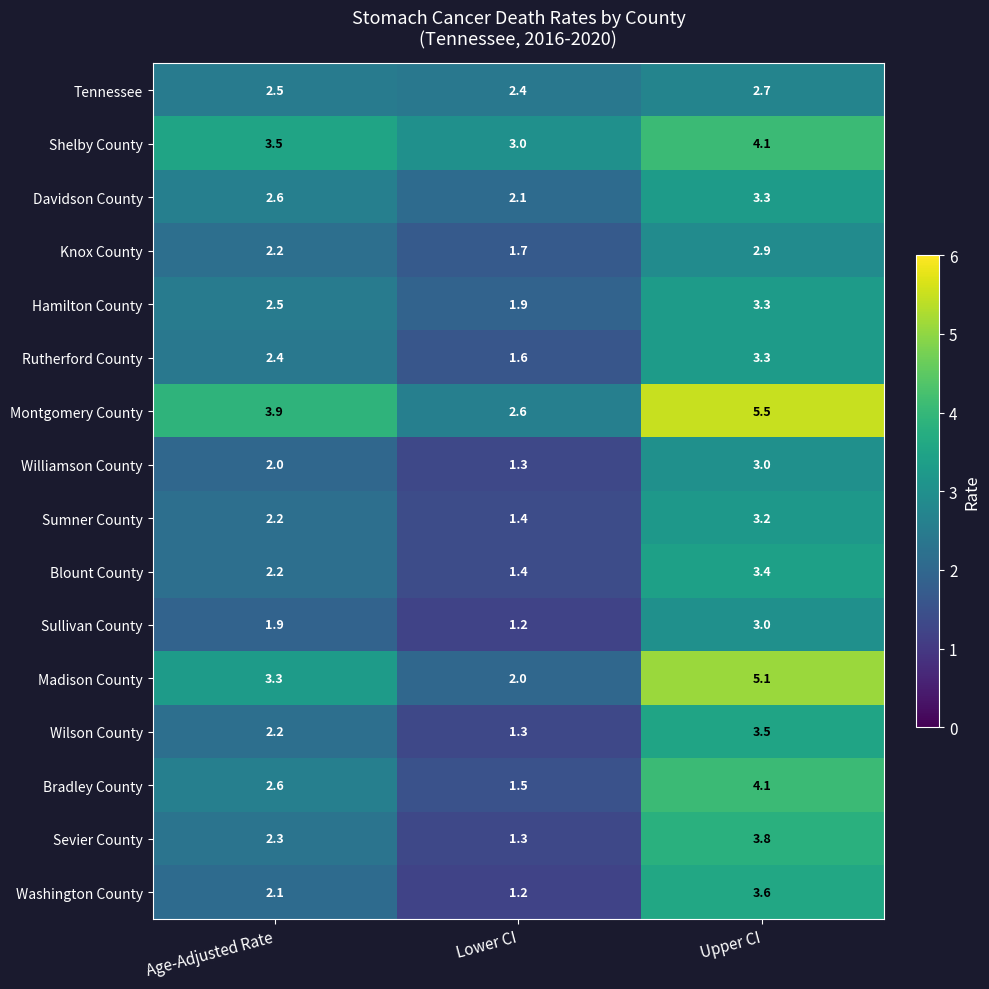

At which category does the chart reach its peak across all series?

Upper CI